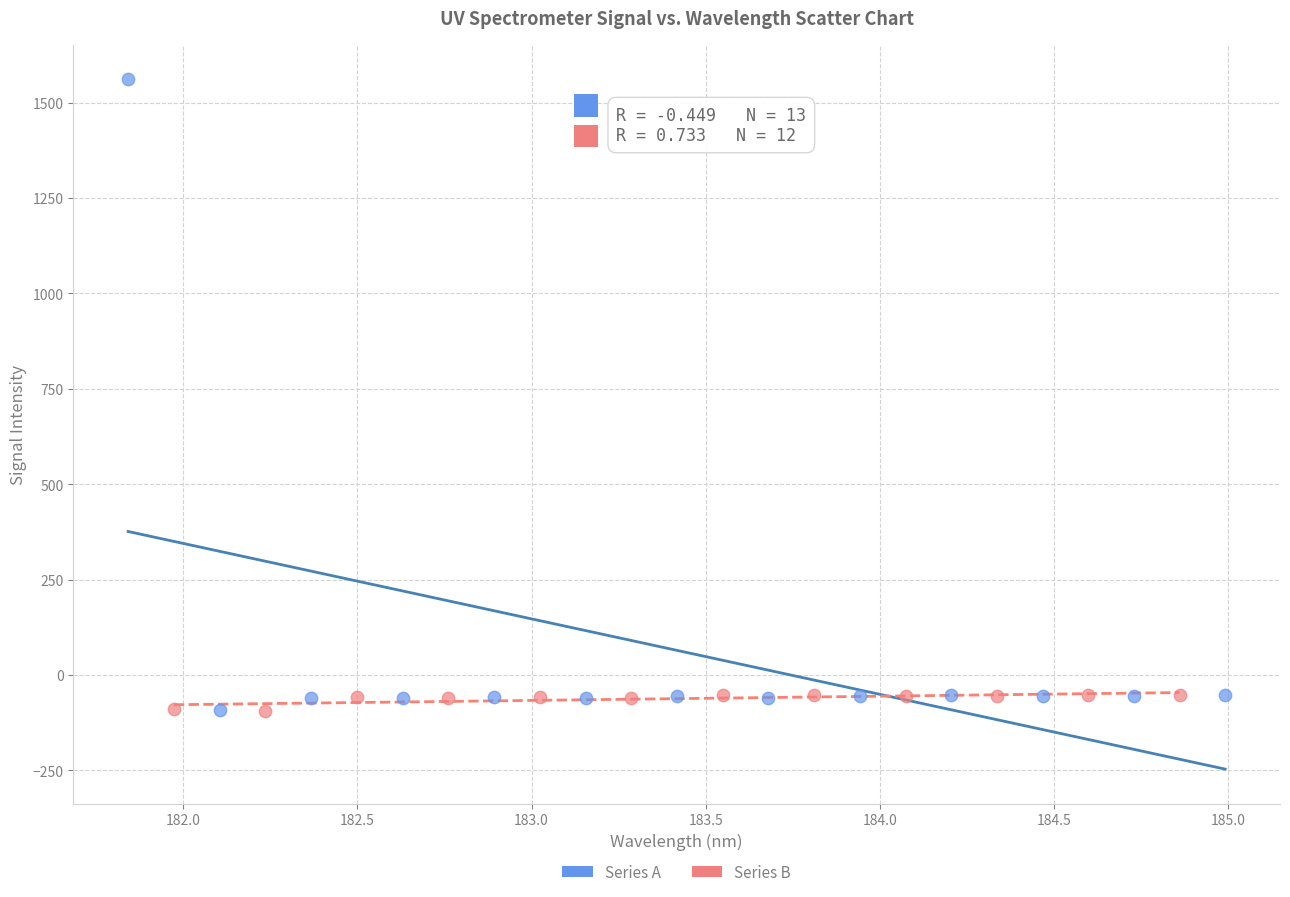

Which series has the largest Y range (max minus min)?

Series A